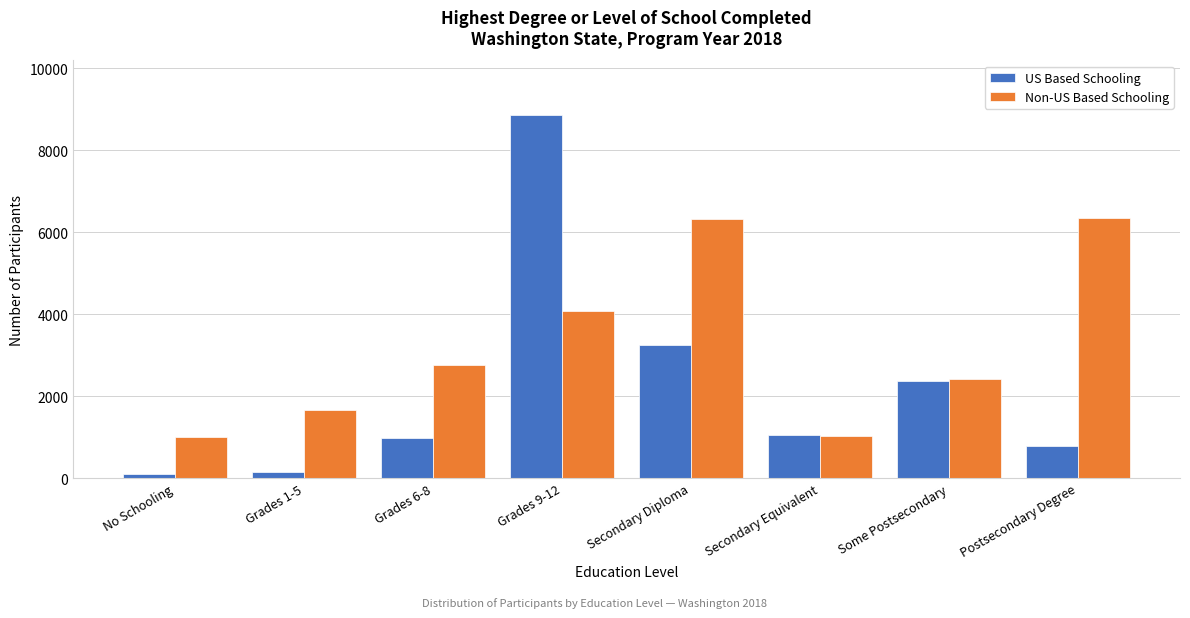

Rank the series by their maximum value, from lowest to highest.

Non-US Based Schooling, US Based Schooling